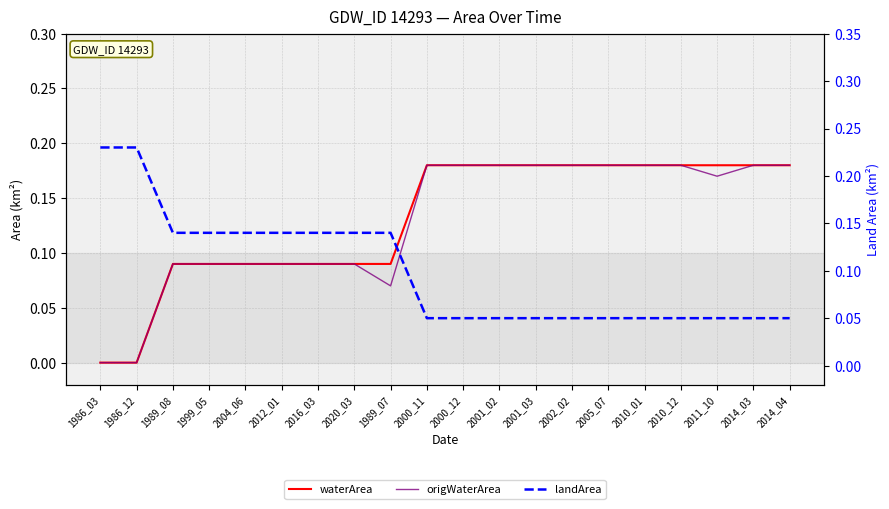

What position from the right is 2010_12?

4